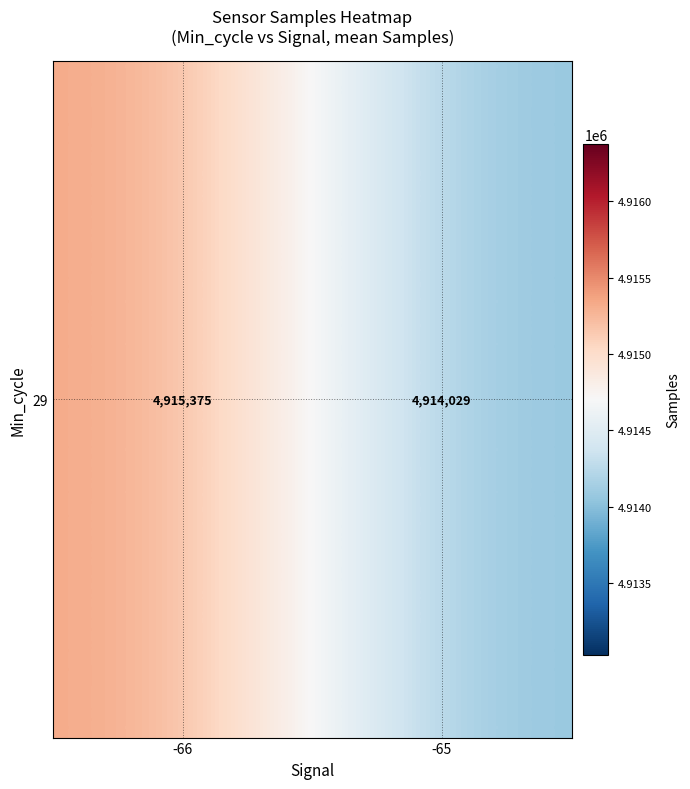

True or false: the data shows 6456121.6 at -65.

False